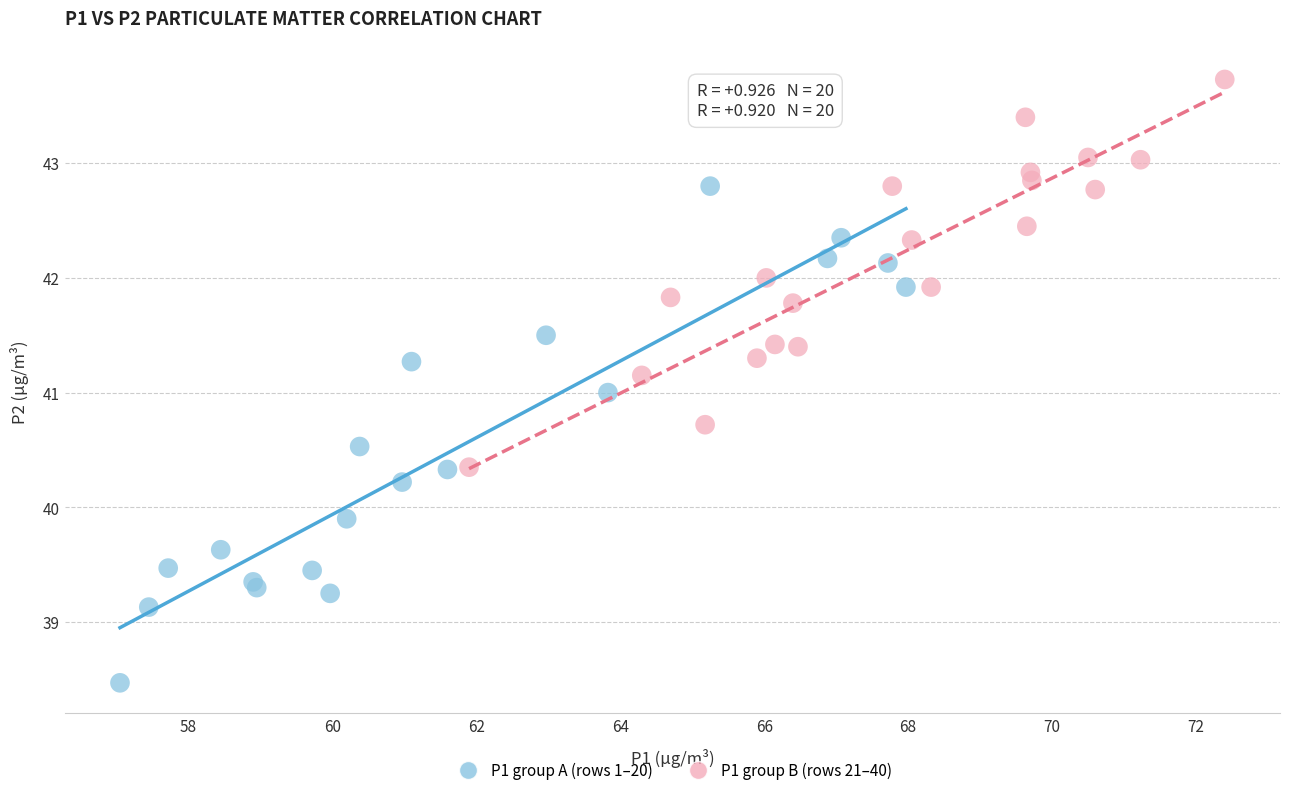

Which series has the largest Y range (max minus min)?

P1 group A (rows 1–20)